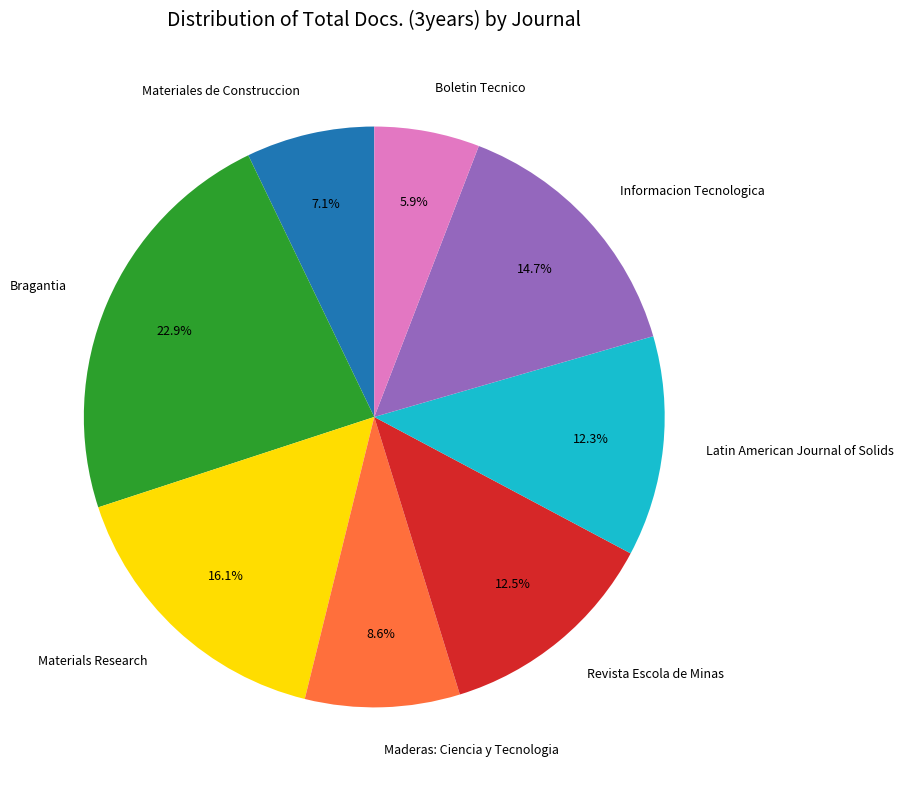

Count the number of slices in the pie.

8